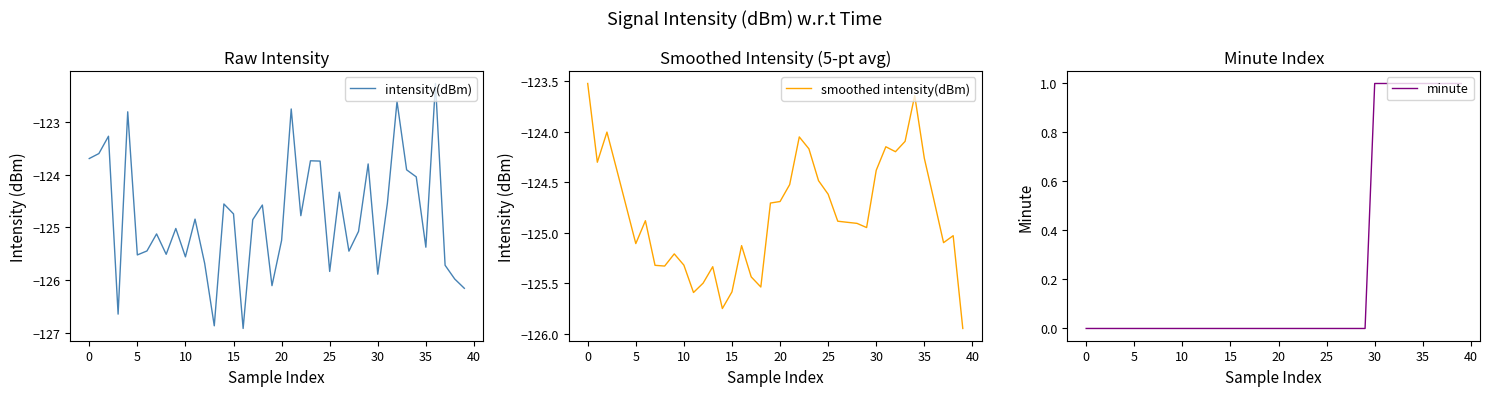

Where does the intensity(dBm) series first go above -124?

0